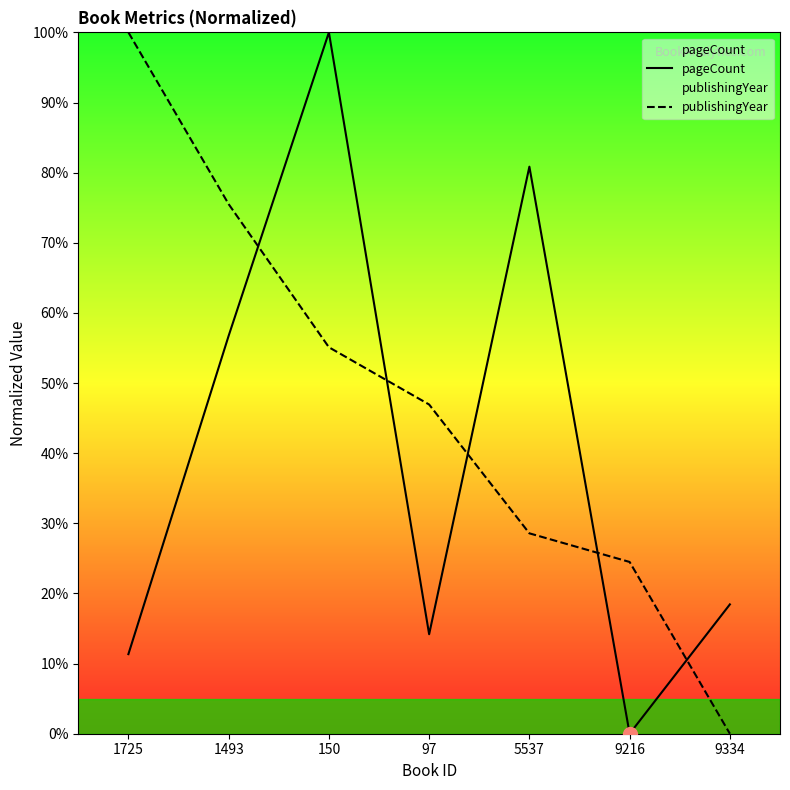

Rank the series at 5537 from highest to lowest value.

pageCount, publishingYear